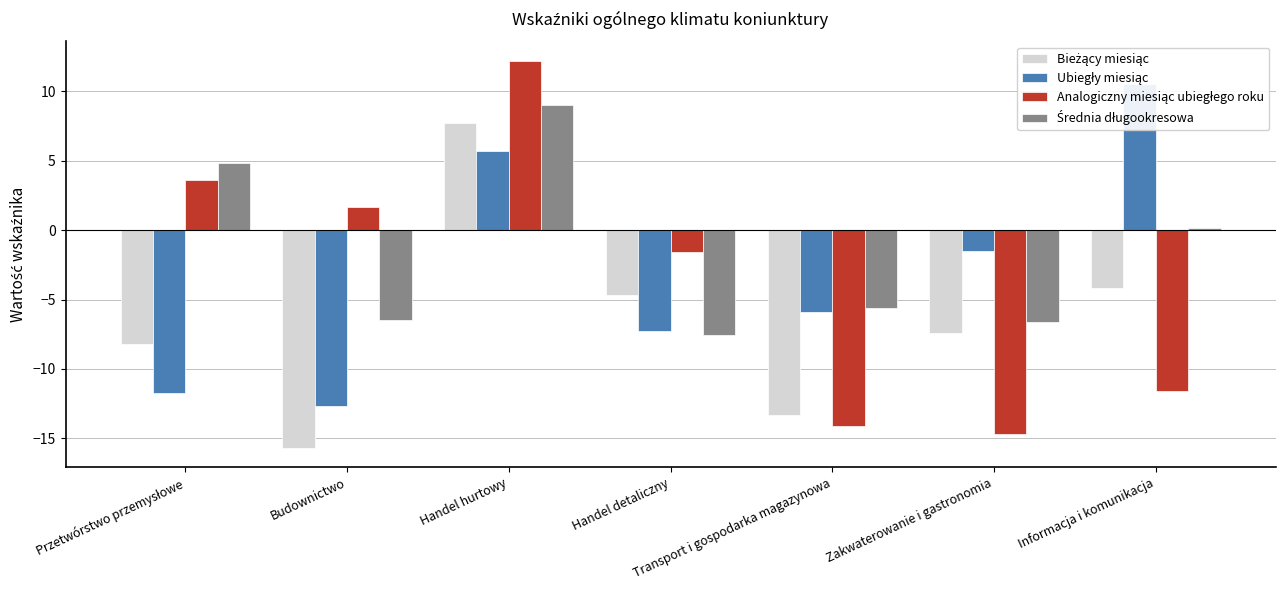

At which category is the sum across all series the highest?

Handel hurtowy